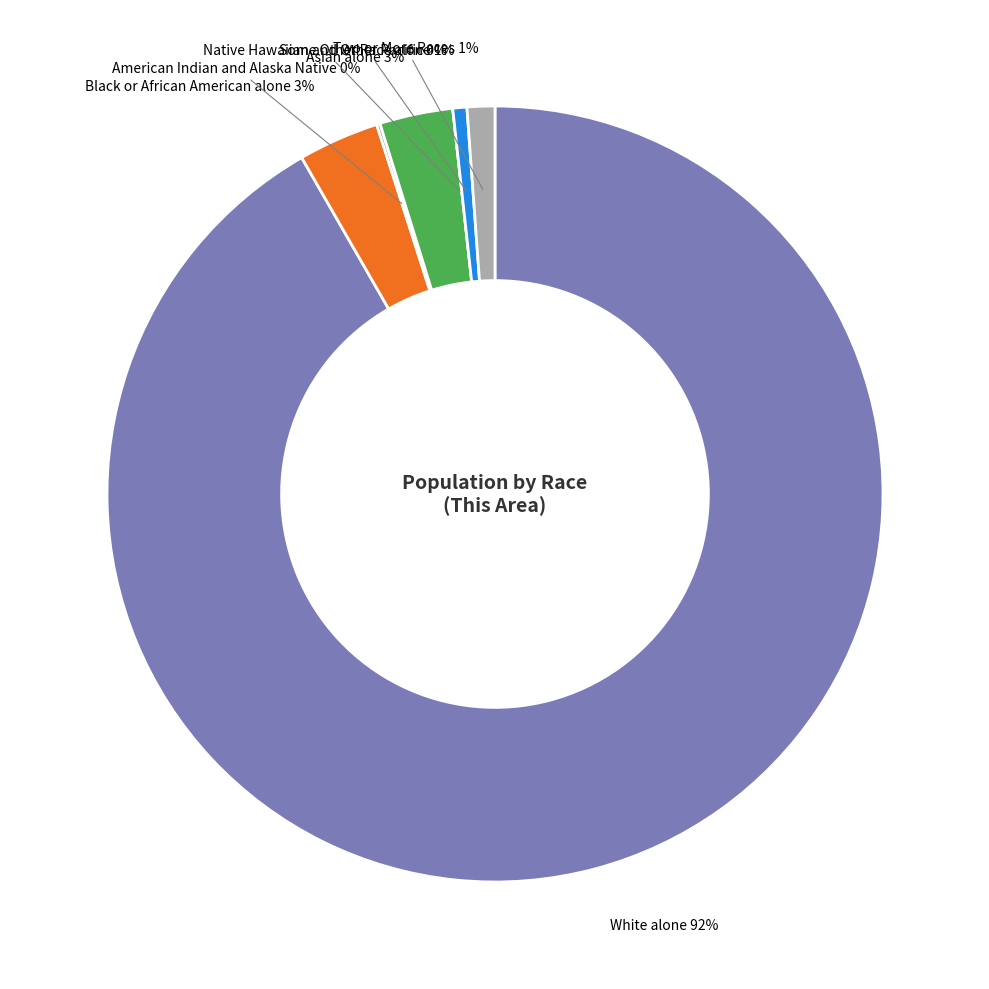

True or false: American Indian and Alaska Native accounts for 1% of the total.

False